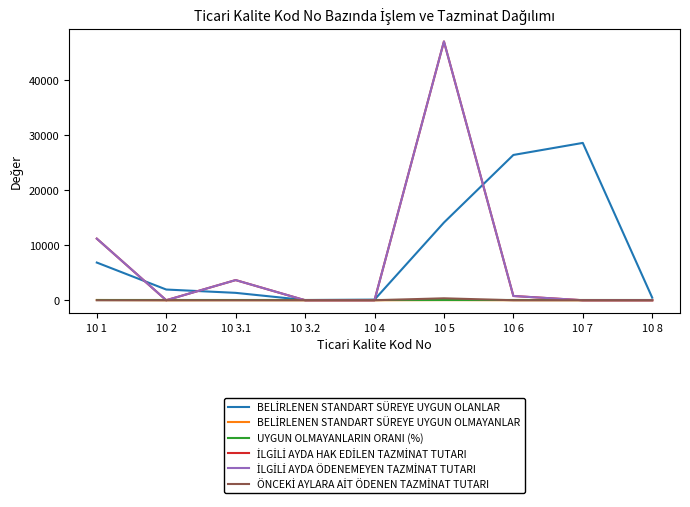

Is the value of BELİRLENEN STANDART SÜREYE UYGUN OLMAYANLAR at 10 8 greater than the value of ÖNCEKİ AYLARA AİT ÖDENEN TAZMİNAT TUTARI at 10 3.2?

No